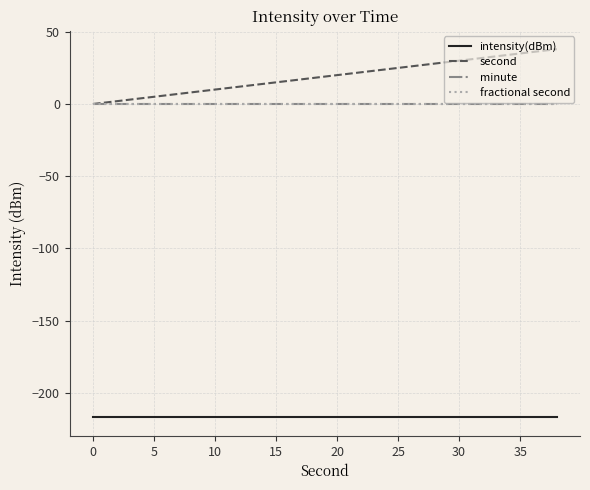

True or false: intensity(dBm) and fractional second intersect in this chart.

False